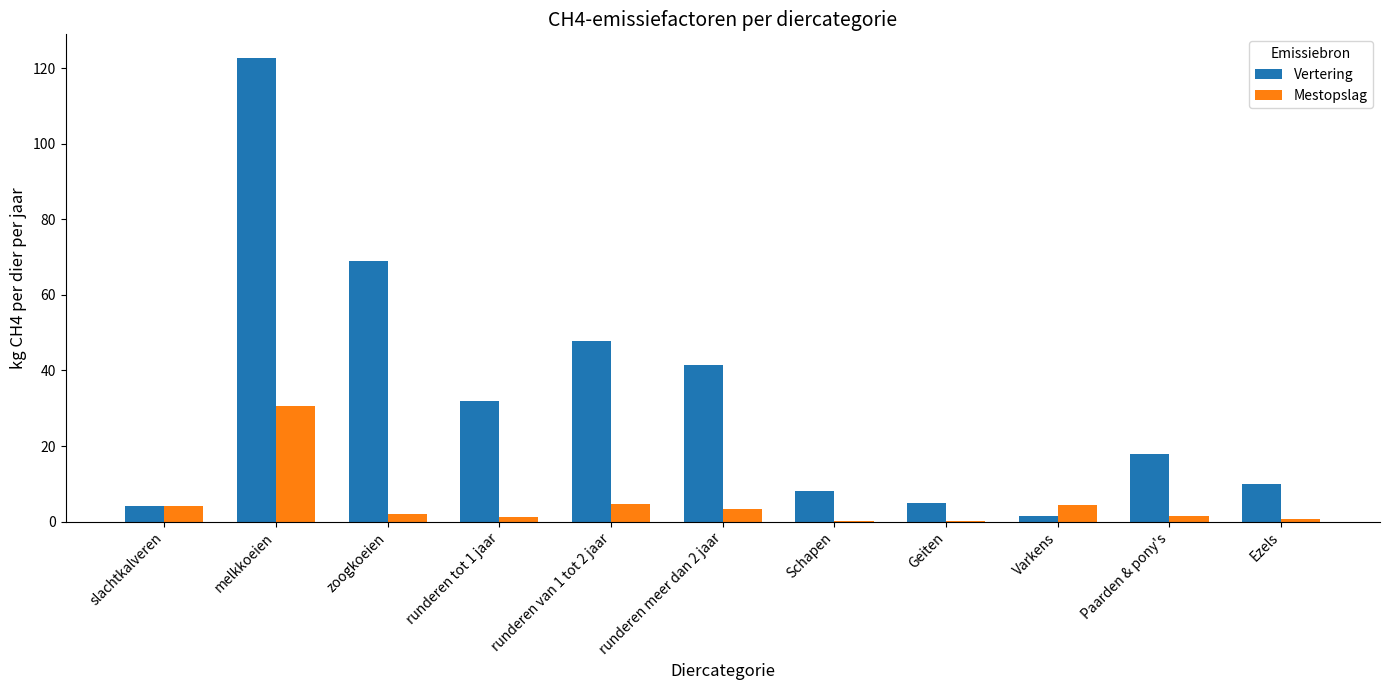

What is the greatest value displayed?

122.8